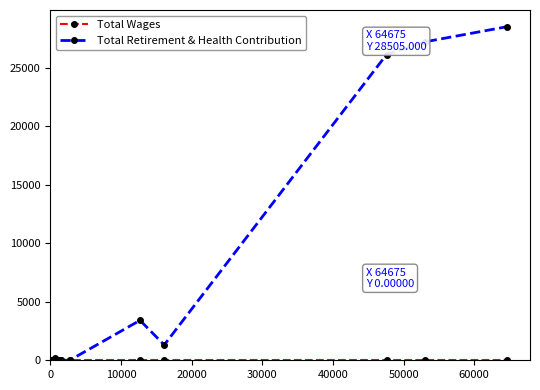

Reading right to left, list all the values displayed in this chart.

Total Wages: 0	0	0	0	0	0	0	0	0	0	0	0	0	0	0	0	0	0	0	0	0	0	0	0	0	0
Total Retirement & Health Contribution: 28505	27215	26126	1312	3413	0	0	0	0	0	0	0	0	168	0	0	0	0	0	0	0	0	0	0	0	0